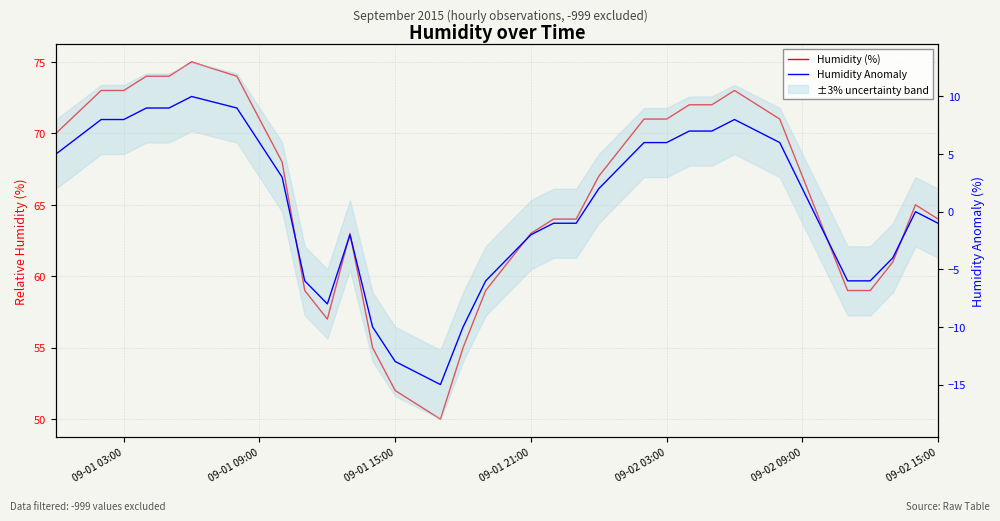

Which series has the largest total across all categories?

Humidity (%)